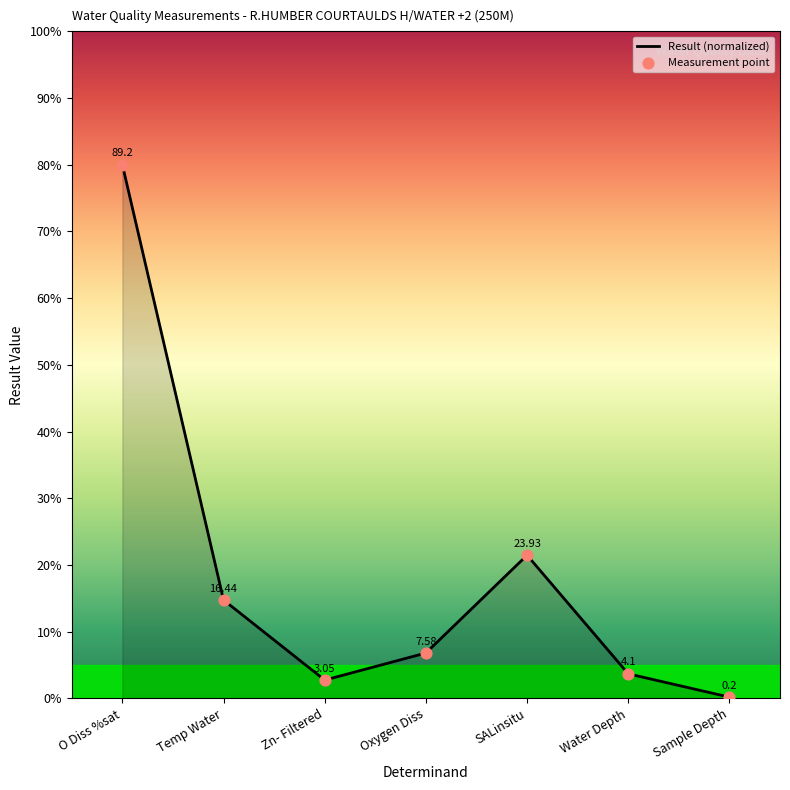

Between Zn- Filtered and Sample Depth, which is larger?

Zn- Filtered